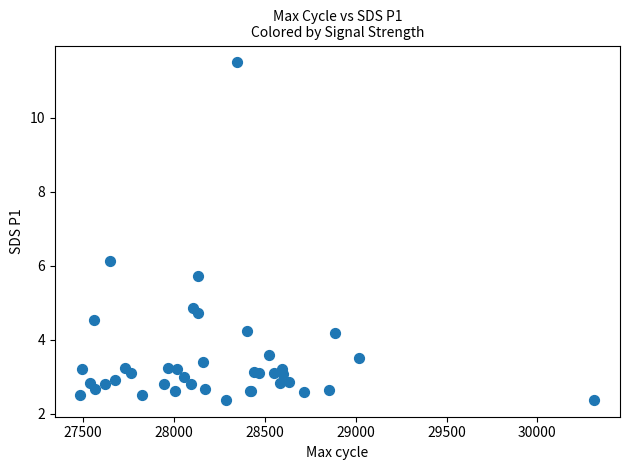

What Y value in the scatter plot is closest to 6?

6.1